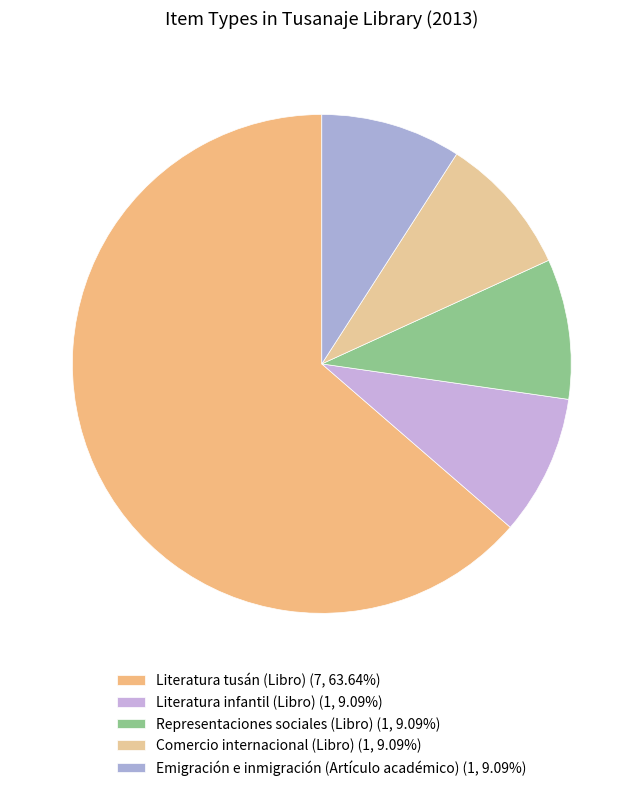

True or false: Literatura tusán (Libro) accounts for 64% of the total.

True